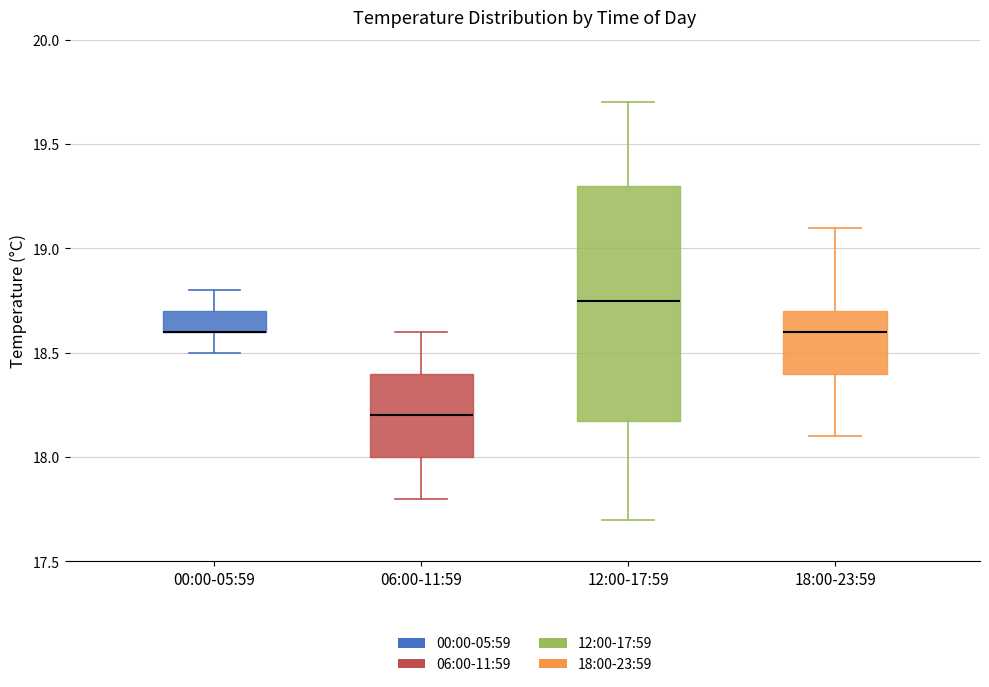

Comparing the boxes themselves (not the whiskers), which one is the tallest?

12:00-17:59